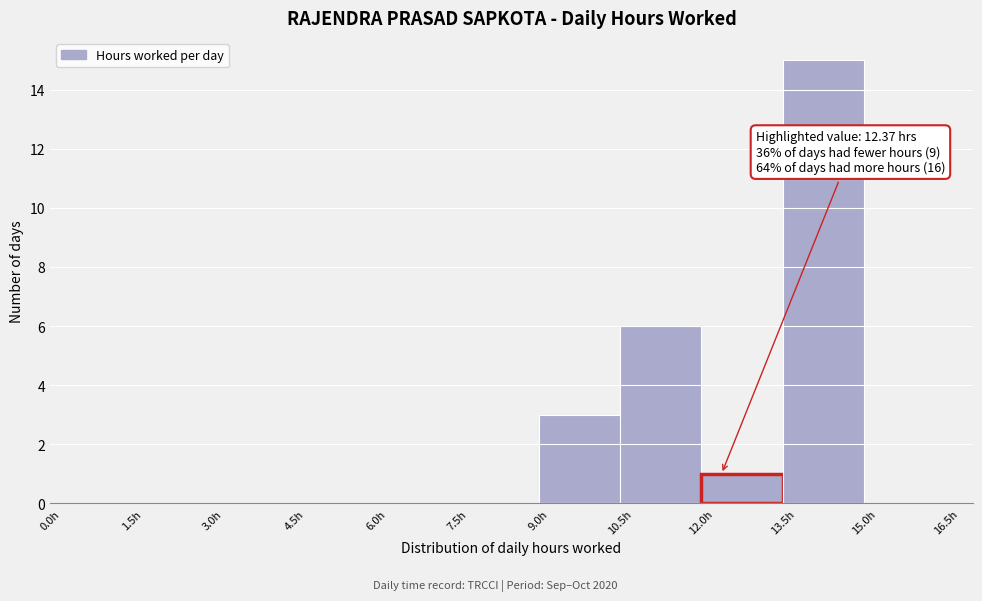

Over which range of the x-axis is the bar tallest?

13.5 to 15.0